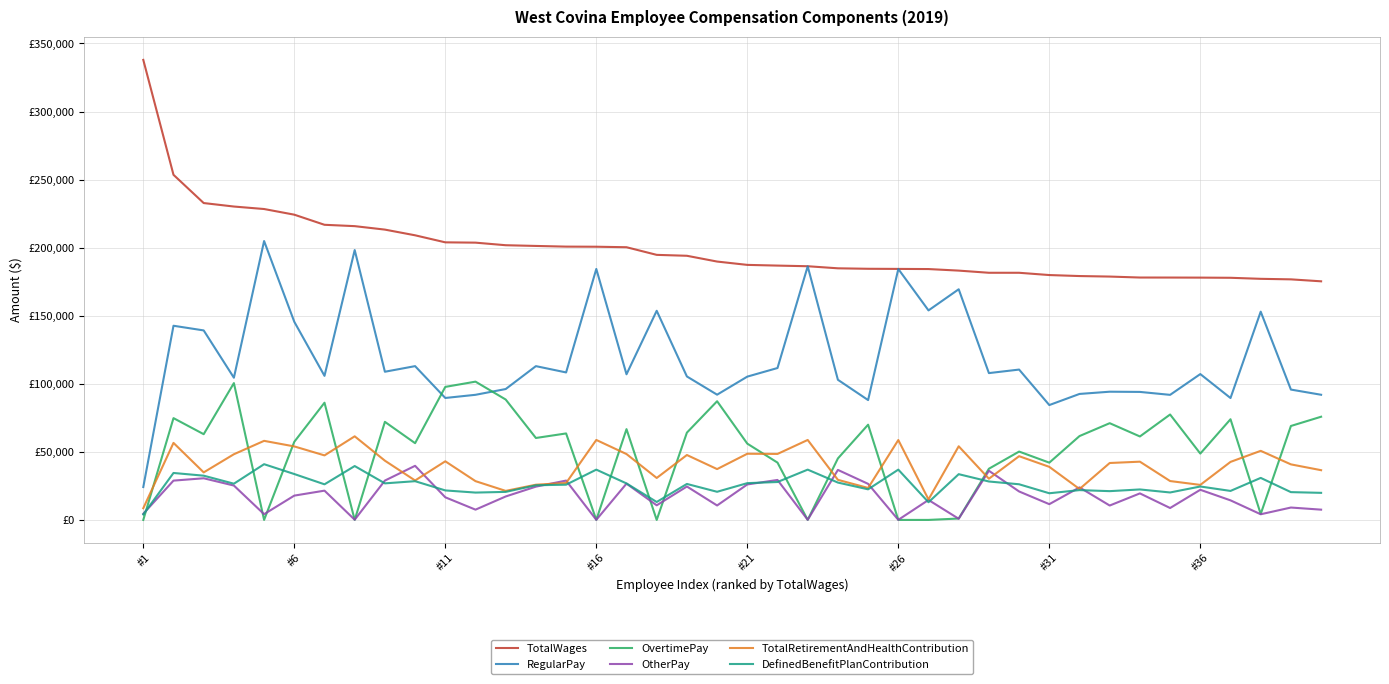

Does the chart display data point markers on the line(s)?

No